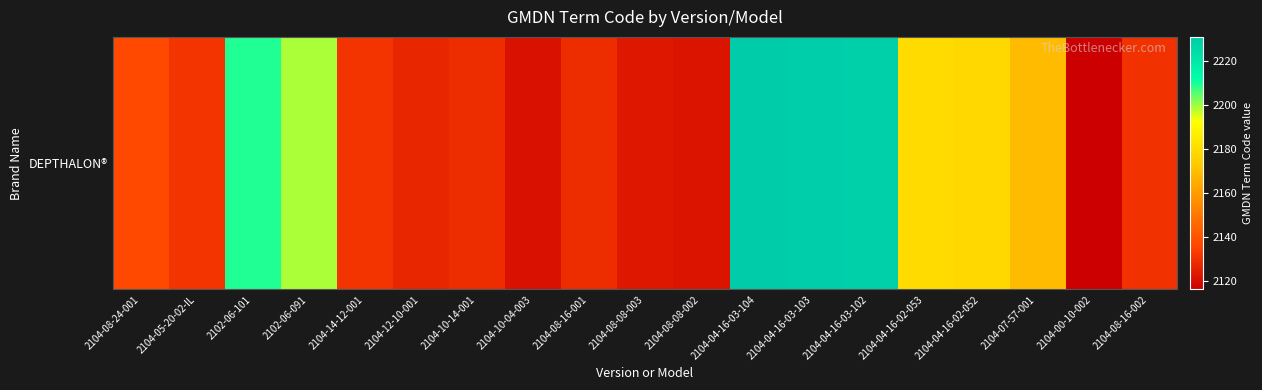

What is the maximum value shown in the chart?

2231